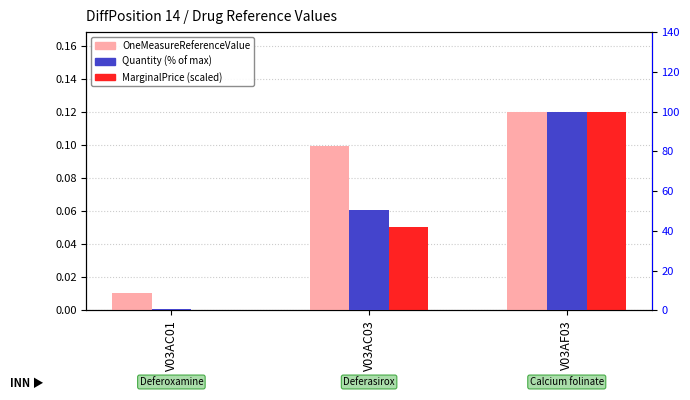

What is the difference between the maximum and minimum values in the OneMeasureReferenceValue series?

0.1